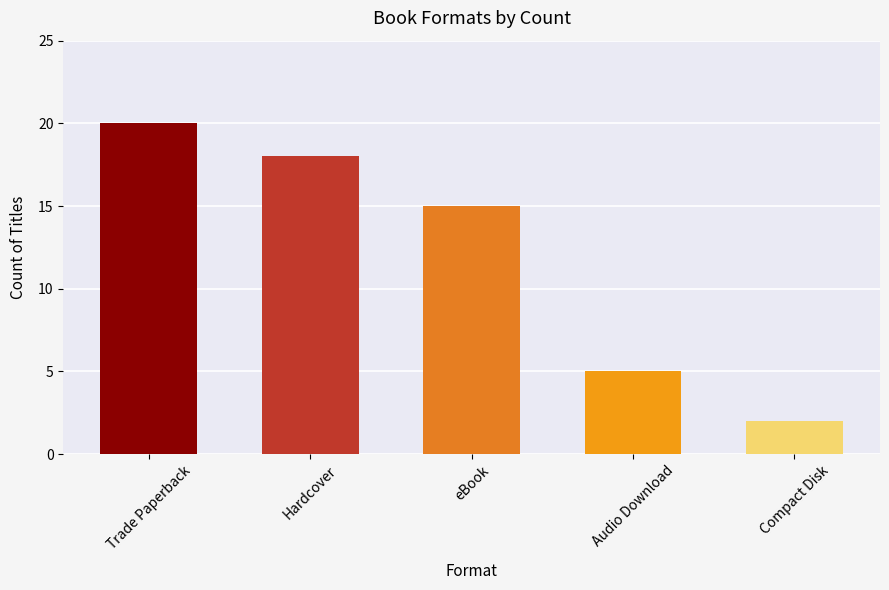

Rank the categories by value from lowest to highest.

Compact Disk, Audio Download, eBook, Hardcover, Trade Paperback